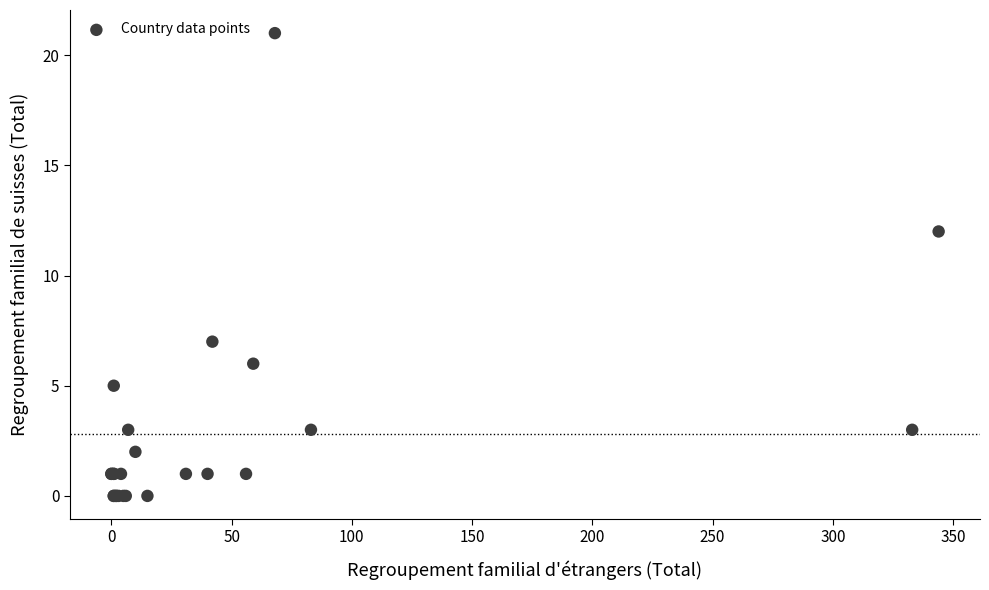

What Y value in the scatter plot is closest to 10?

12